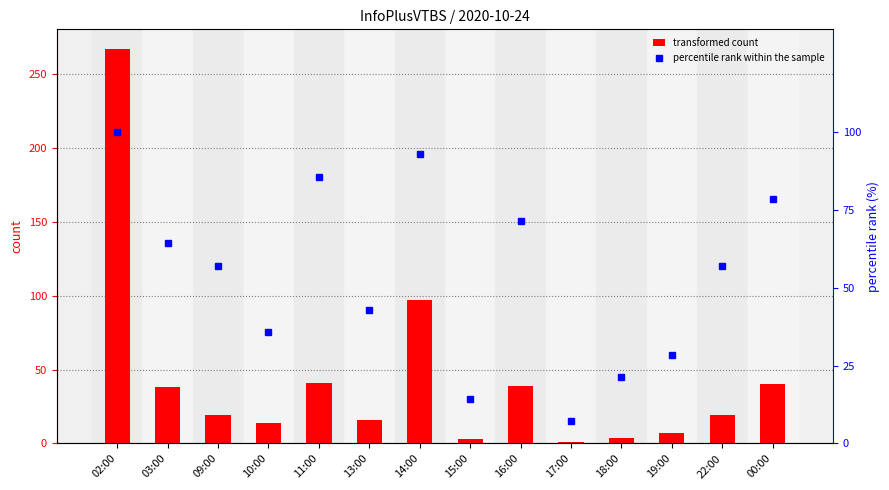

What is the highest value of the col_3 series?

267.0